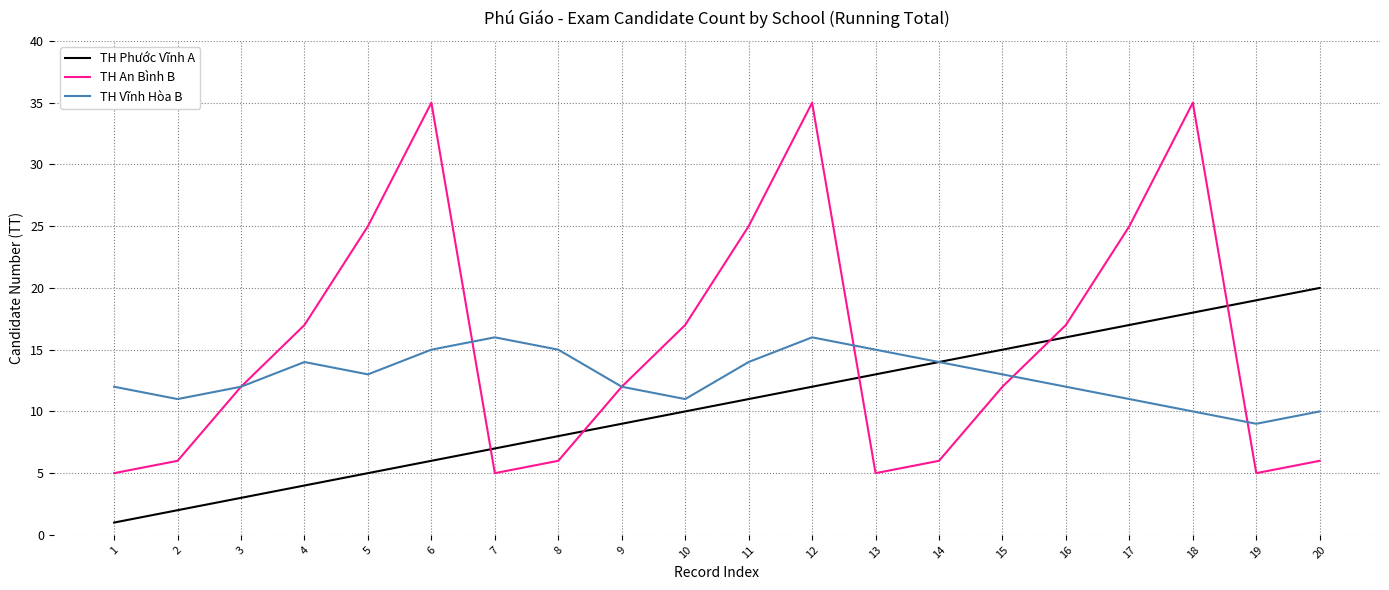

Rank the series by their average value, from lowest to highest.

TH Phước Vĩnh A, TH Vĩnh Hòa B, TH An Bình B